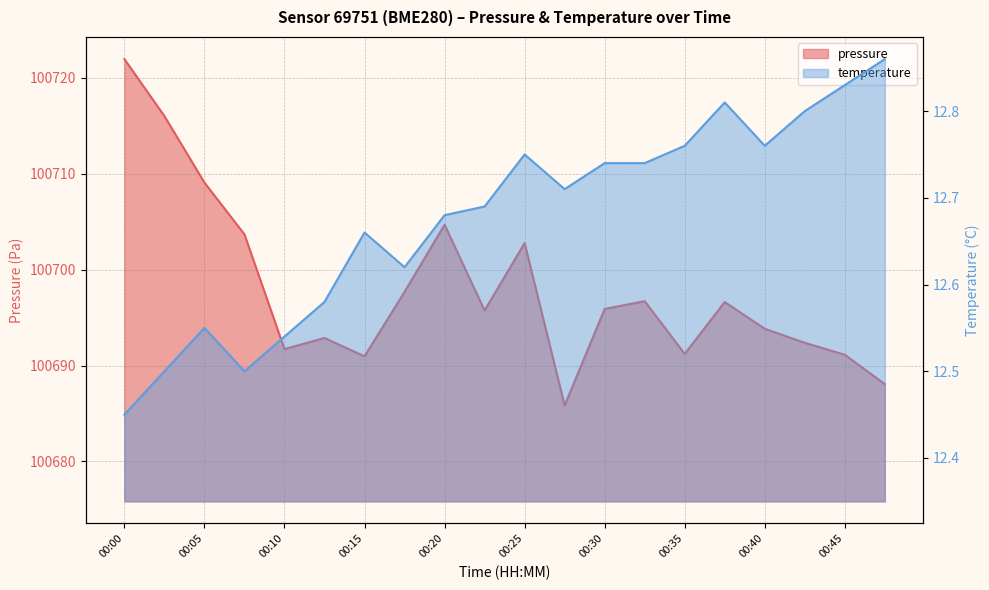

What is the spread (max minus min) of values at 00:35?

100678.5